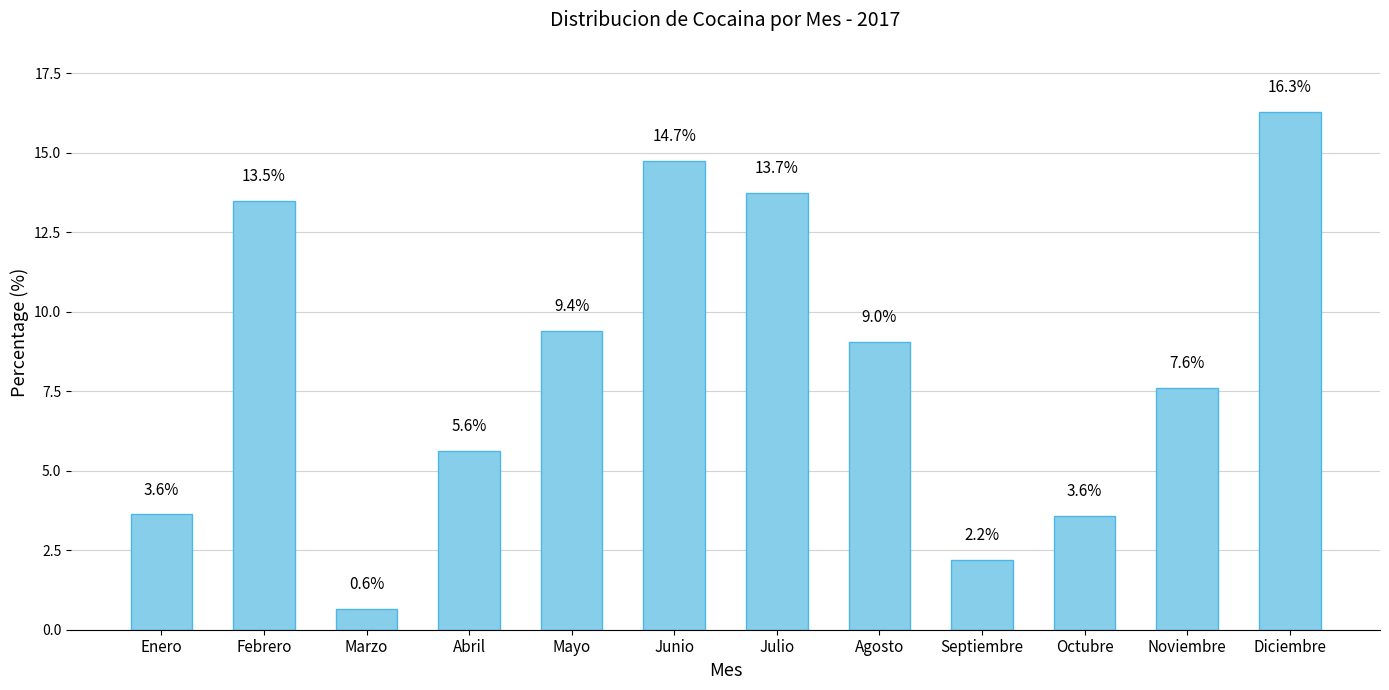

At which category does the chart reach its peak across all series?

Diciembre